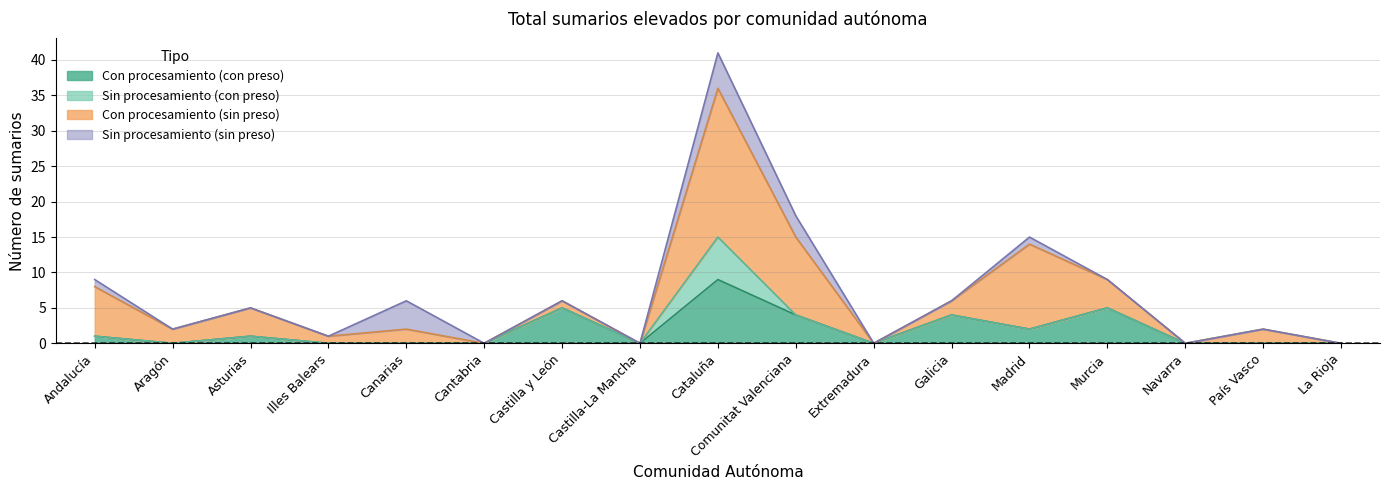

True or false: Con procesamiento (sin preso) has a value of 14 at Navarra.

False